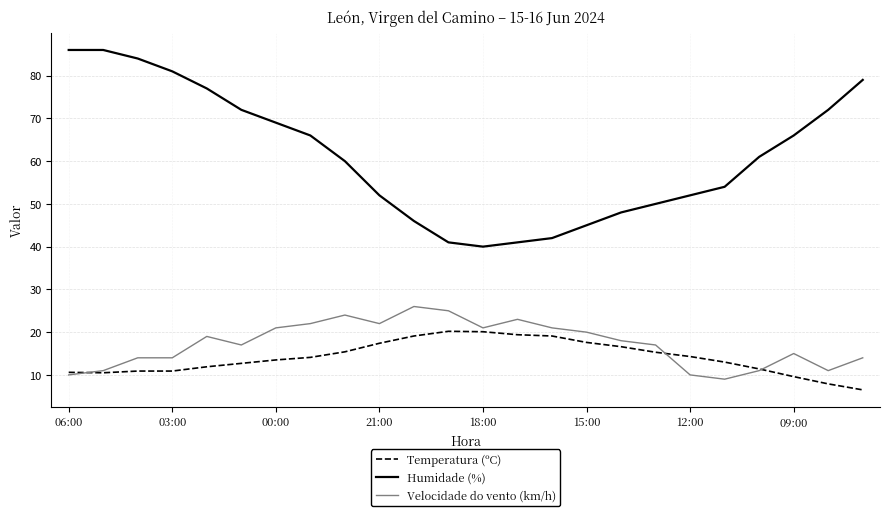

True or false: Velocidade do vento (km/h) and Humidade (%) intersect in this chart.

False